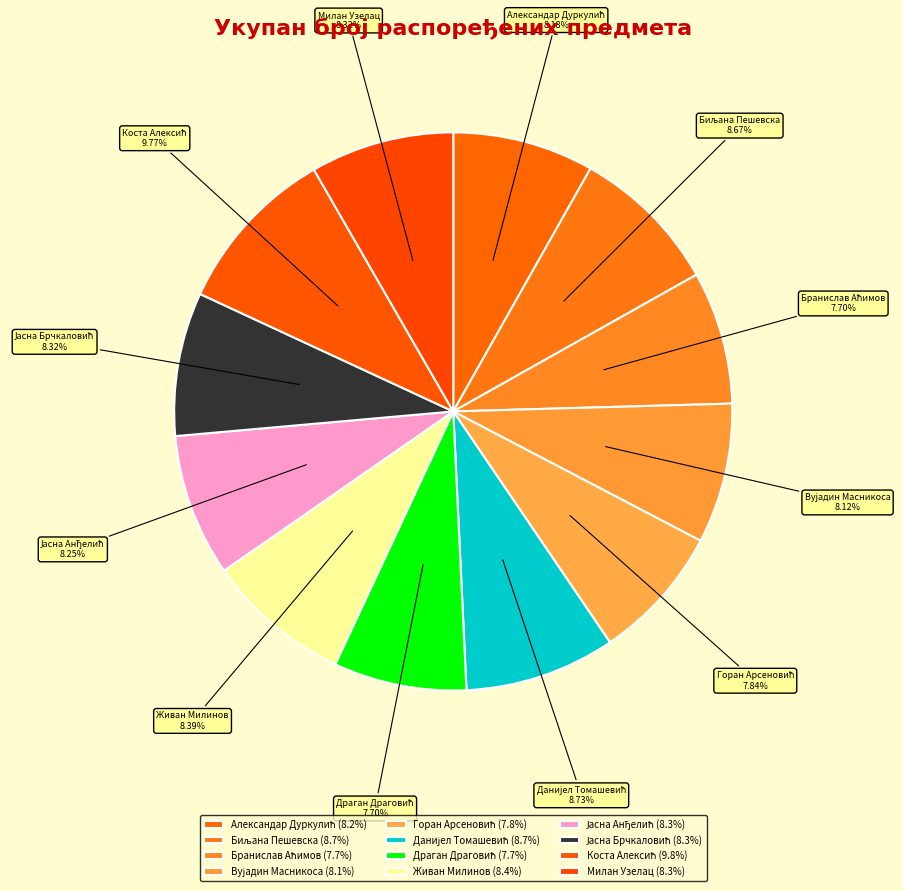

Is there any slice that represents more than half of the pie?

No